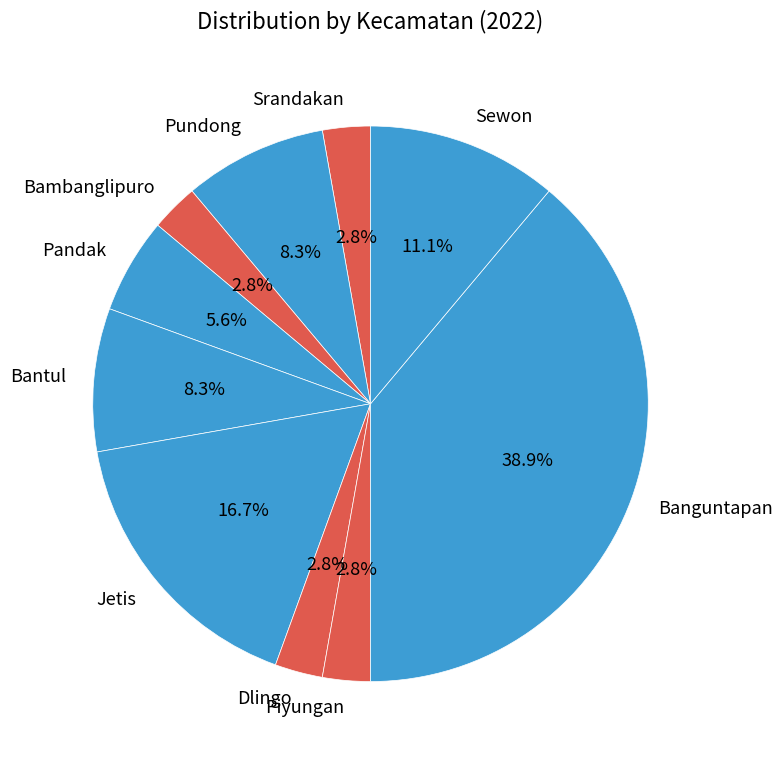

The Banguntapan slice represents 39% of the pie. True or false?

True